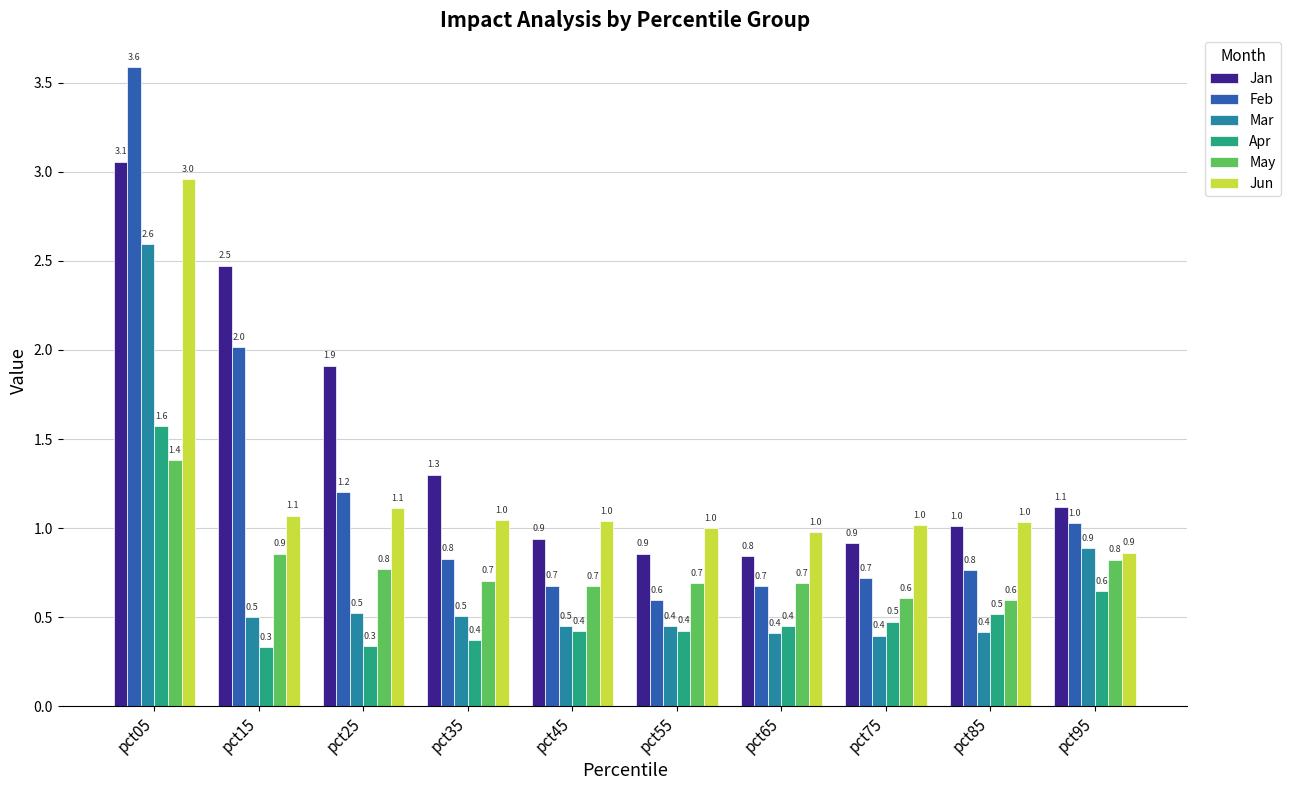

Reading left to right, list all the values displayed in this chart.

Jan: pct05=3.1	pct15=2.5	pct25=1.9	pct35=1.3	pct45=0.9	pct55=0.9	pct65=0.8	pct75=0.9	pct85=1.0	pct95=1.1
Feb: pct05=3.6	pct15=2.0	pct25=1.2	pct35=0.8	pct45=0.7	pct55=0.6	pct65=0.7	pct75=0.7	pct85=0.8	pct95=1.0
Mar: pct05=2.6	pct15=0.5	pct25=0.5	pct35=0.5	pct45=0.5	pct55=0.4	pct65=0.4	pct75=0.4	pct85=0.4	pct95=0.9
Apr: pct05=1.6	pct15=0.3	pct25=0.3	pct35=0.4	pct45=0.4	pct55=0.4	pct65=0.4	pct75=0.5	pct85=0.5	pct95=0.6
May: pct05=1.4	pct15=0.9	pct25=0.8	pct35=0.7	pct45=0.7	pct55=0.7	pct65=0.7	pct75=0.6	pct85=0.6	pct95=0.8
Jun: pct05=3.0	pct15=1.1	pct25=1.1	pct35=1.0	pct45=1.0	pct55=1.0	pct65=1.0	pct75=1.0	pct85=1.0	pct95=0.9